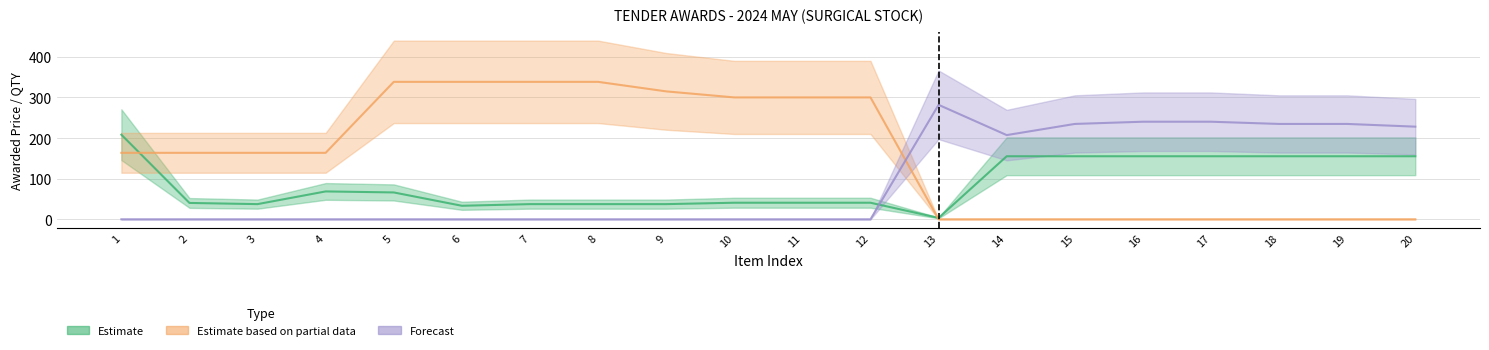

At how many categories does at least one series exceed 96?

20